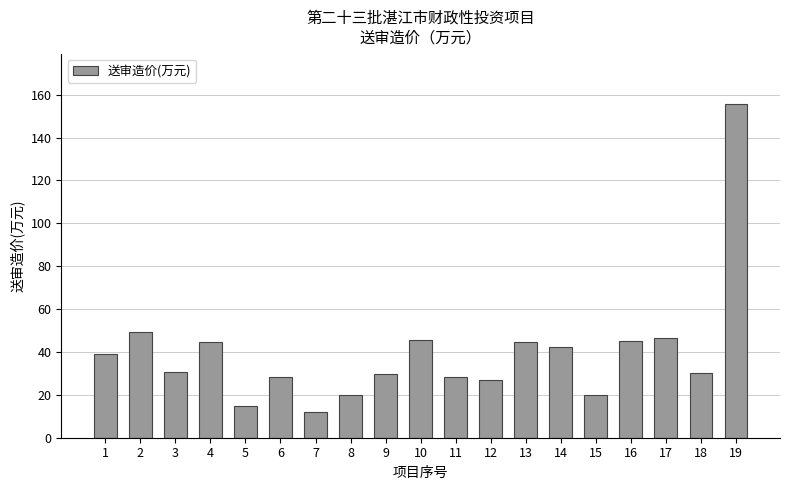

What is the change in value from 9 to 12?

-2.9